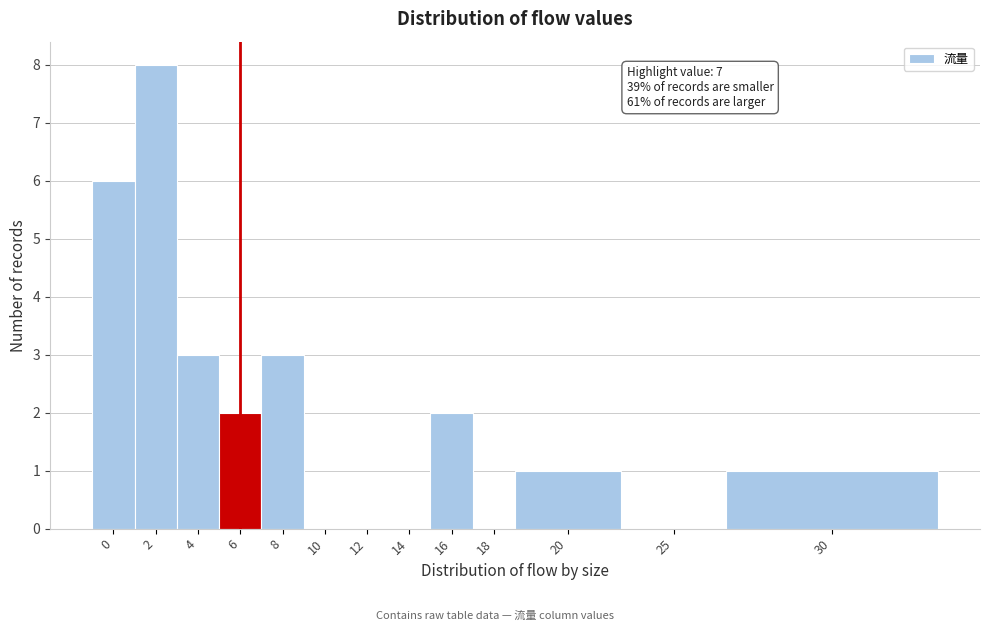

Reading left to right, what are all the values shown in this chart?

0=6	2=8	4=3	6=2	8=3	10=0	12=0	14=0	16=2	18=0	20=1	25=0	30=1